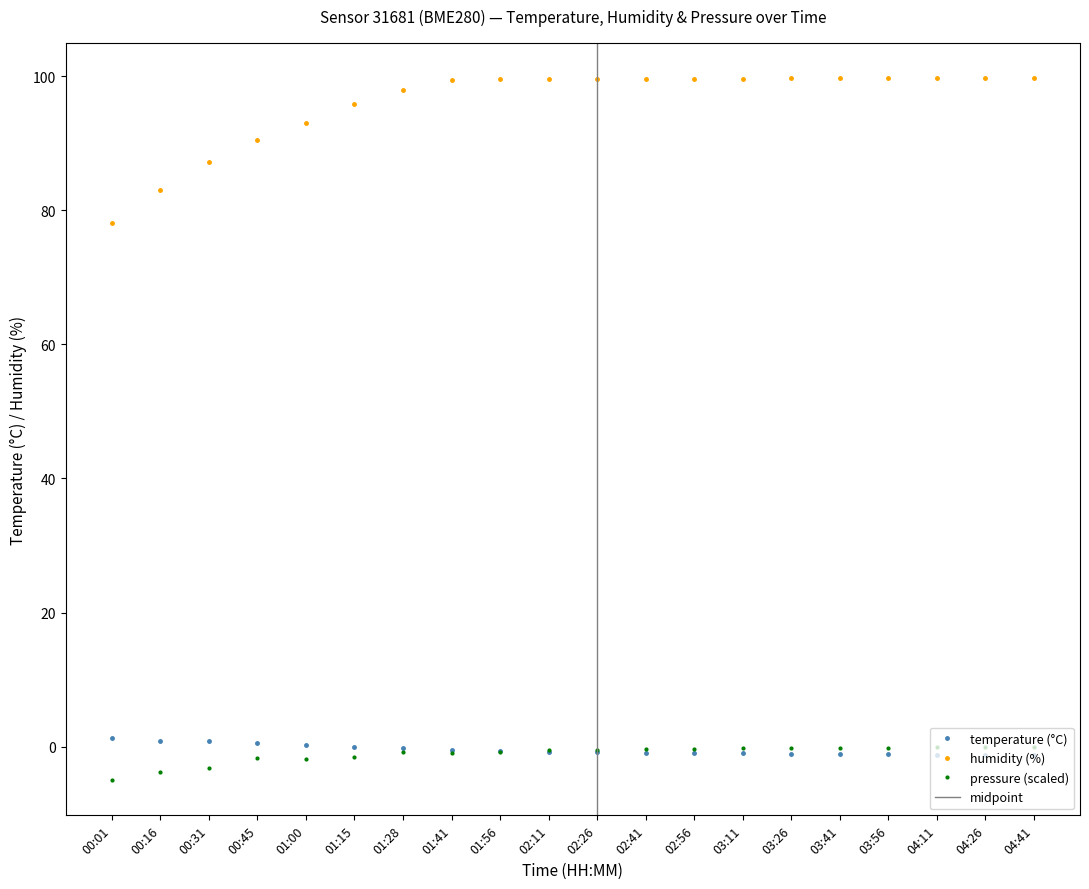

Which series changed the most between 00:31 and 01:15?

humidity